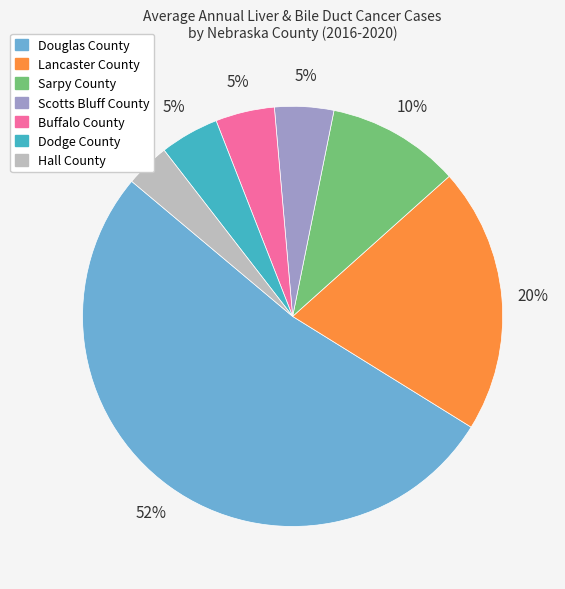

To the nearest percent, what percentage of the pie is Scotts Bluff County?

5%